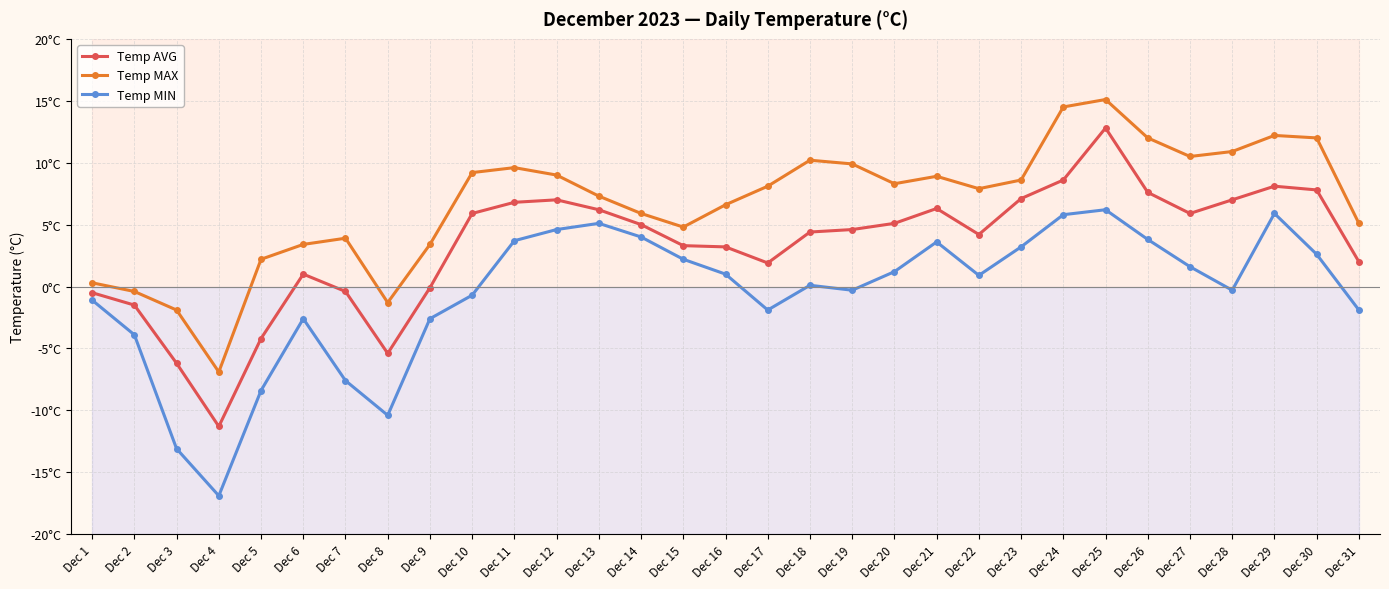

What value does the Temp MIN series have at Dec 14?

4.0